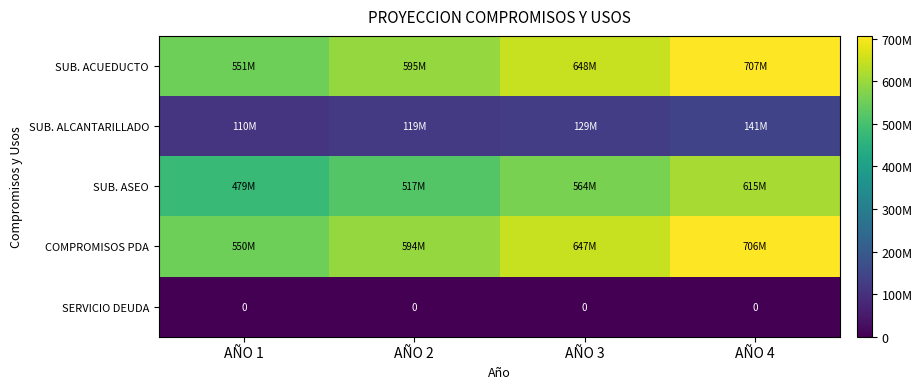

Rank the series by their maximum value, from lowest to highest.

SERVICIO DEUDA, SUB. ALCANTARILLADO, SUB. ASEO, COMPROMISOS PDA, SUB. ACUEDUCTO